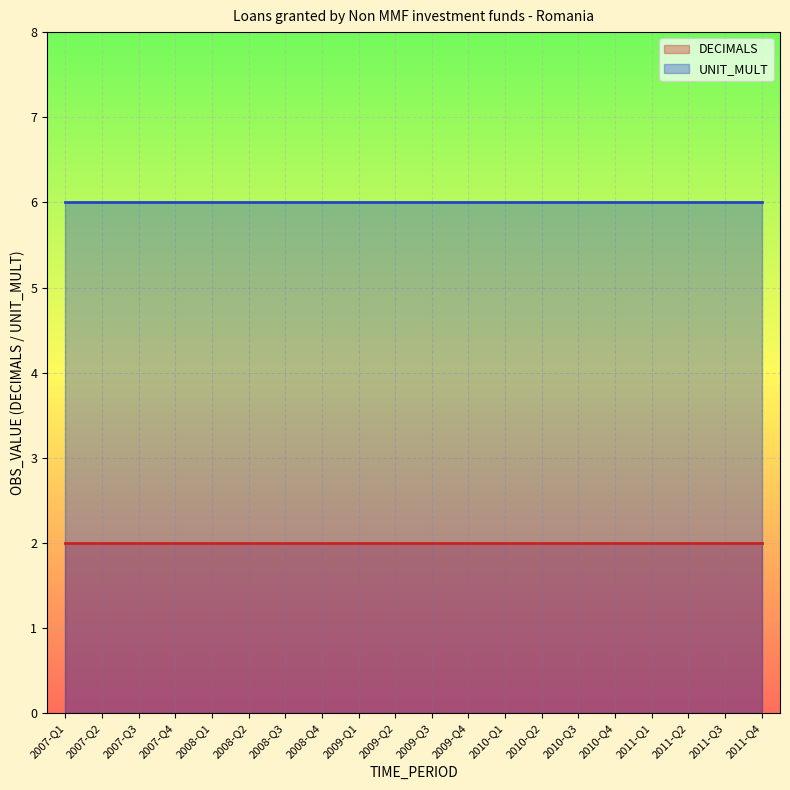

Is the value of DECIMALS at 2011-Q2 greater than the value of UNIT_MULT at 2009-Q3?

No